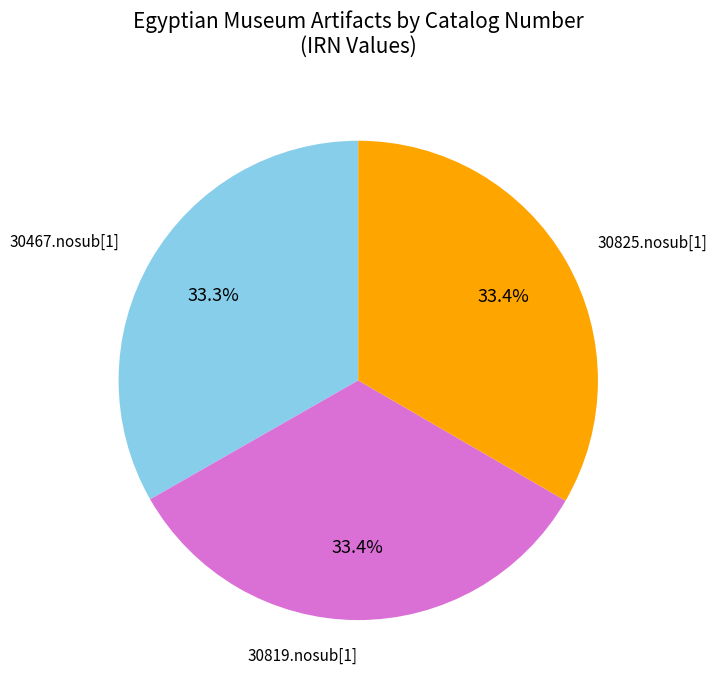

How many slices are in this pie chart?

3